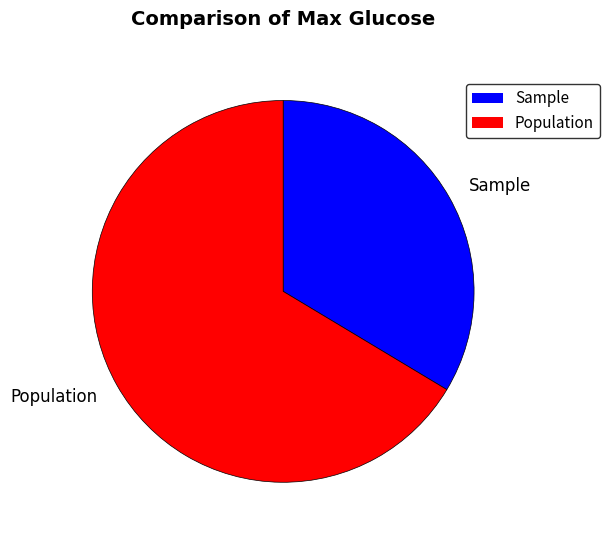

Approximately how many times larger is the value at Population compared to Sample?

2.0